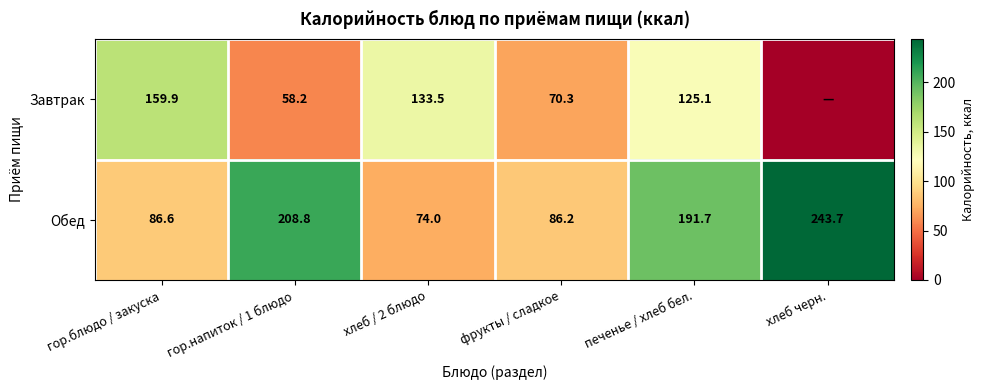

What is the total value across all series at печенье / хлеб бел.?

316.8